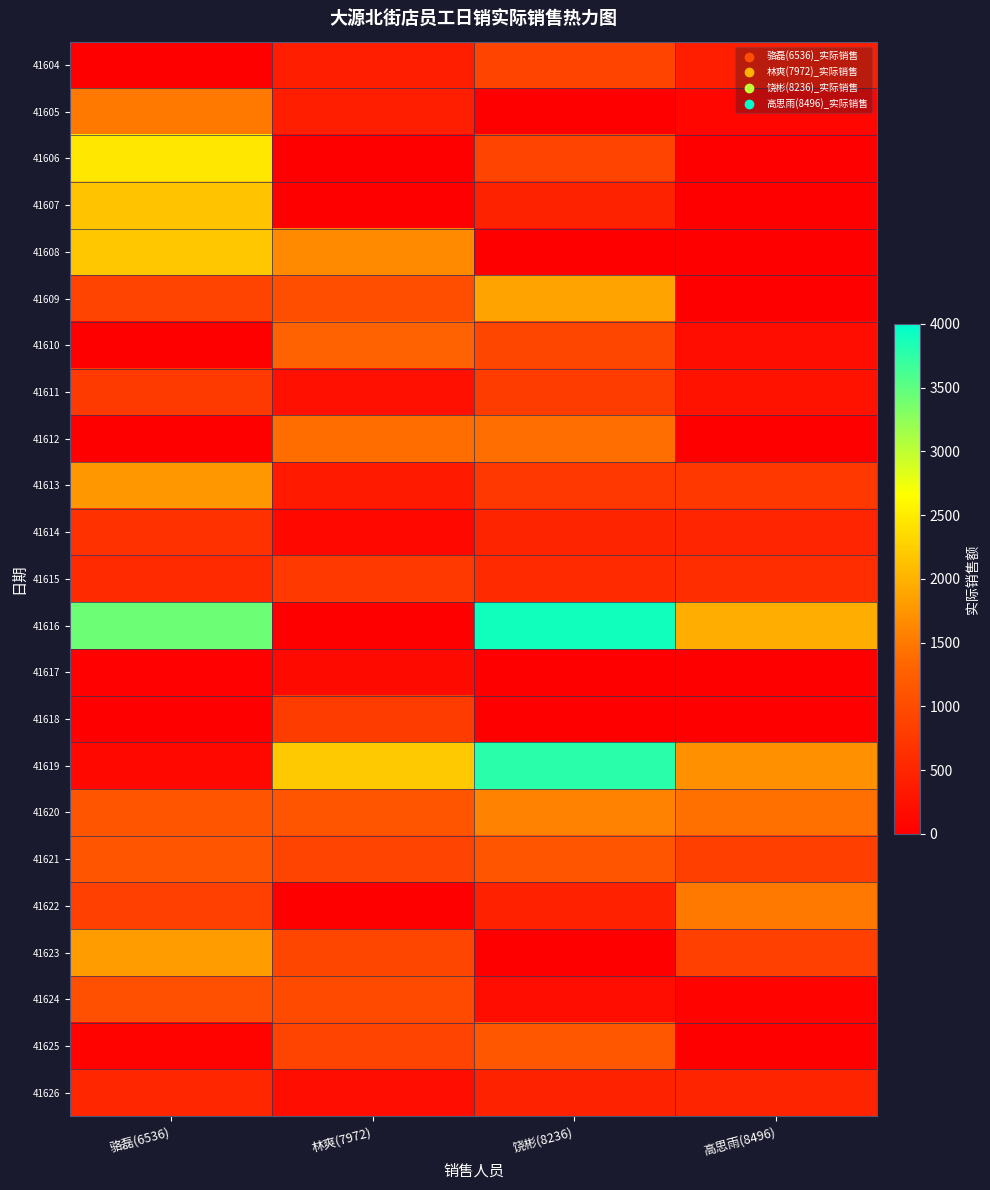

Which series has the largest total across all categories?

41616